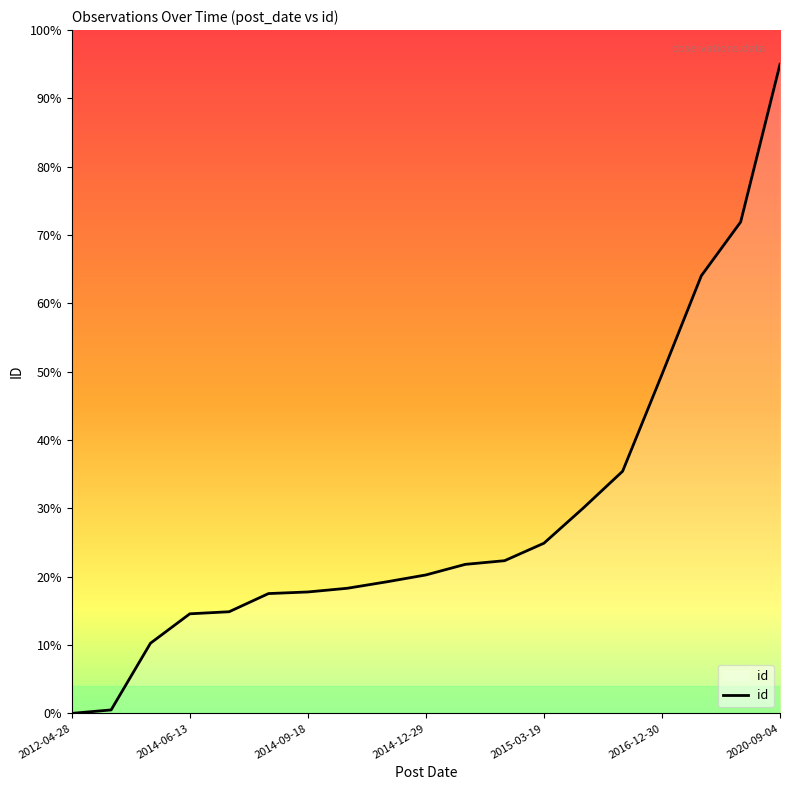

What is the greatest value displayed?

95.0